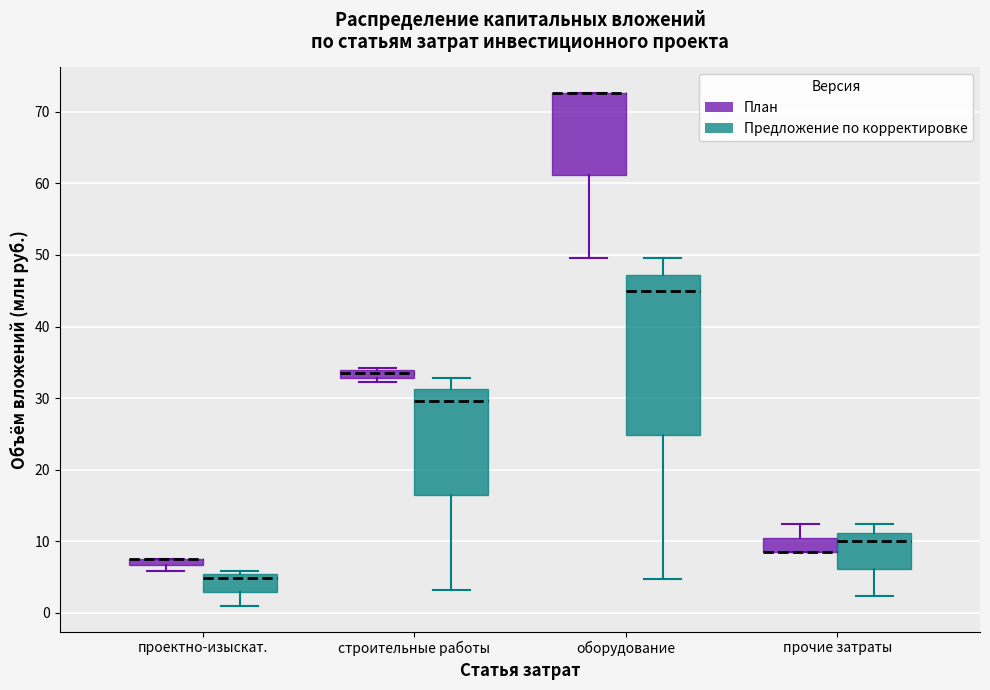

Which box is the tallest, from its lower edge to its upper edge?

оборудование (Предложение по корректировке)